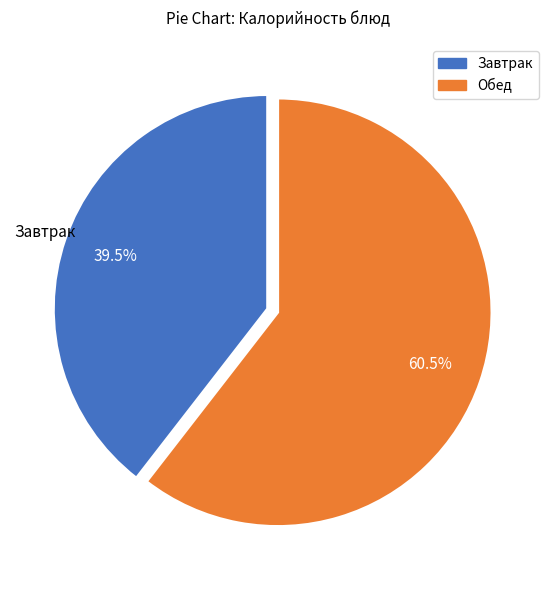

Count the number of slices in the pie.

2